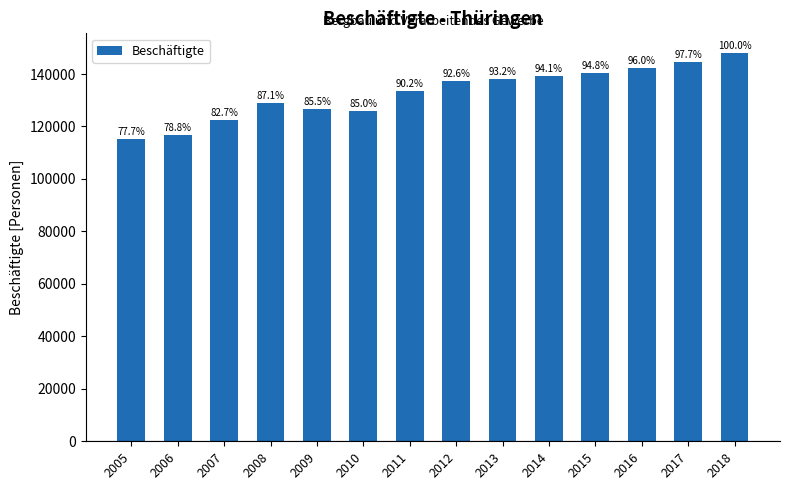

List the labels in order of value, largest first.

2018, 2017, 2016, 2015, 2014, 2013, 2012, 2011, 2008, 2009, 2010, 2007, 2006, 2005